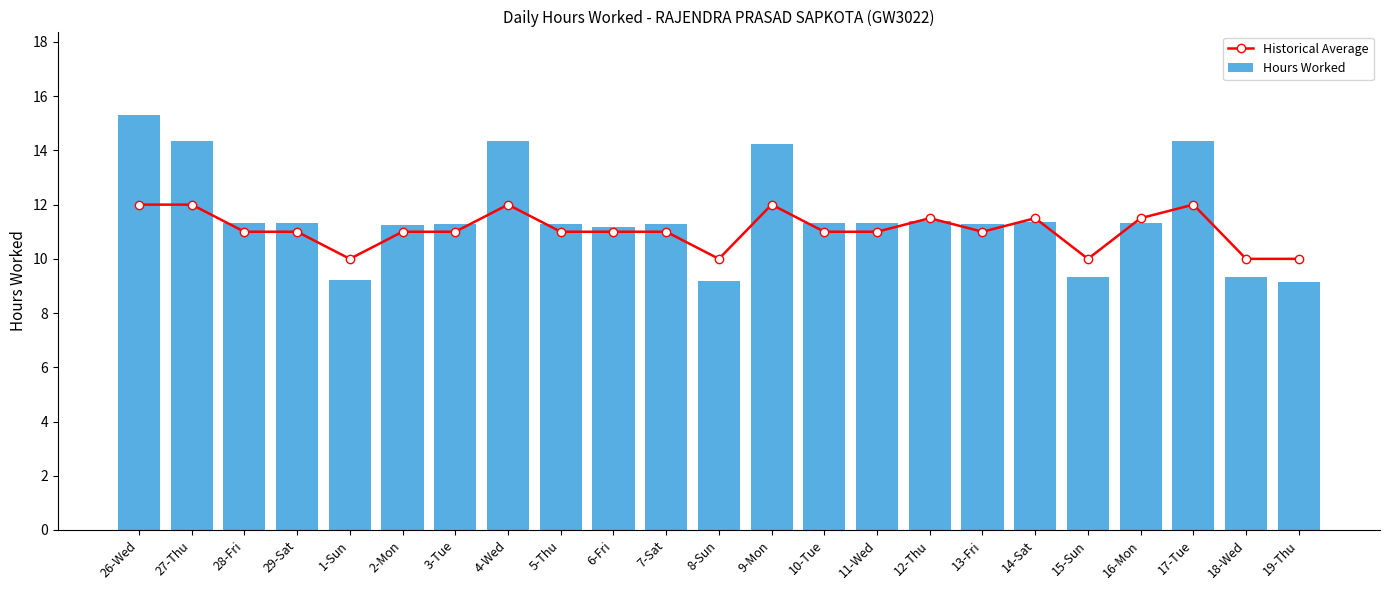

At which category is the sum across all series the highest?

26-Wed